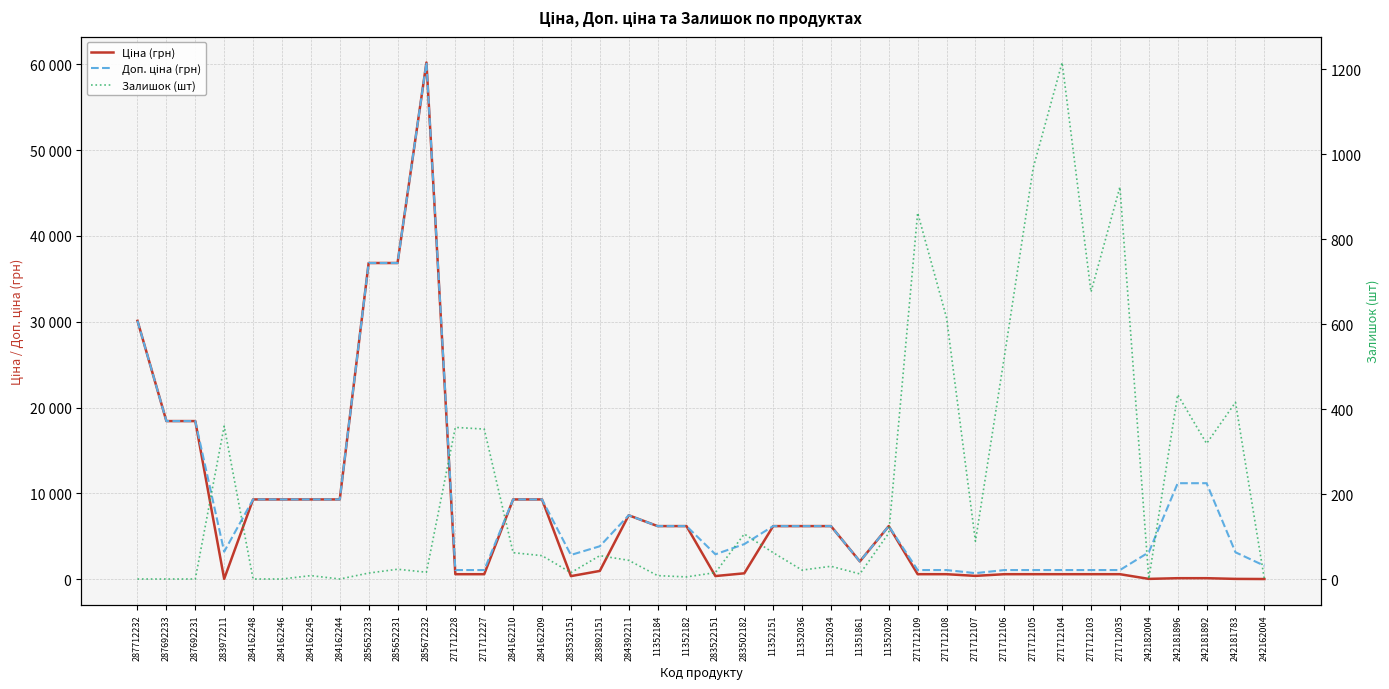

Is the value of Залишок (шт) at 284392211 greater than the value of Доп. ціна (грн) at 287712232?

No